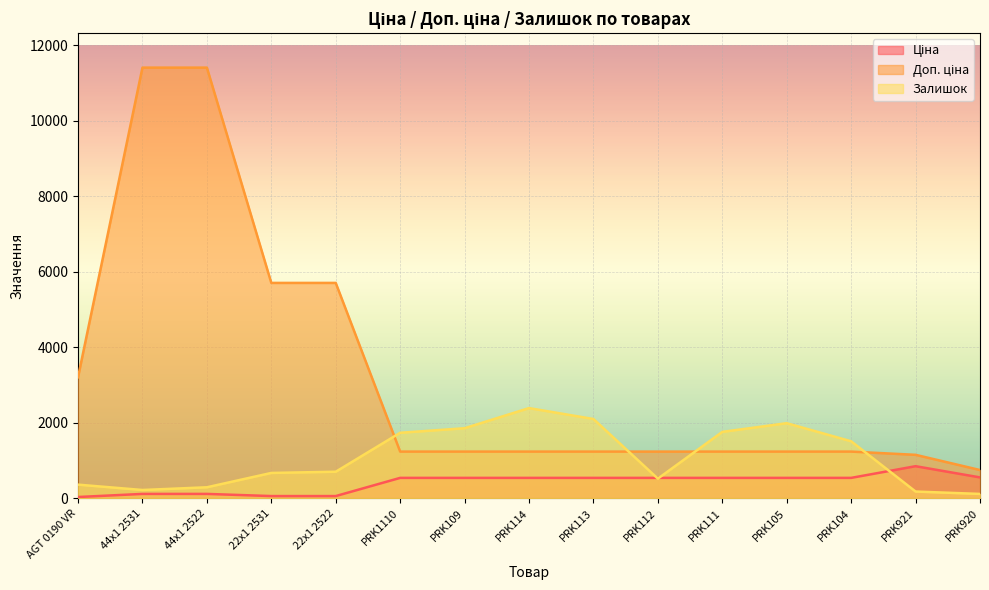

Which series ends up on top after the final intersection of Залишок and Доп. ціна?

Доп. ціна